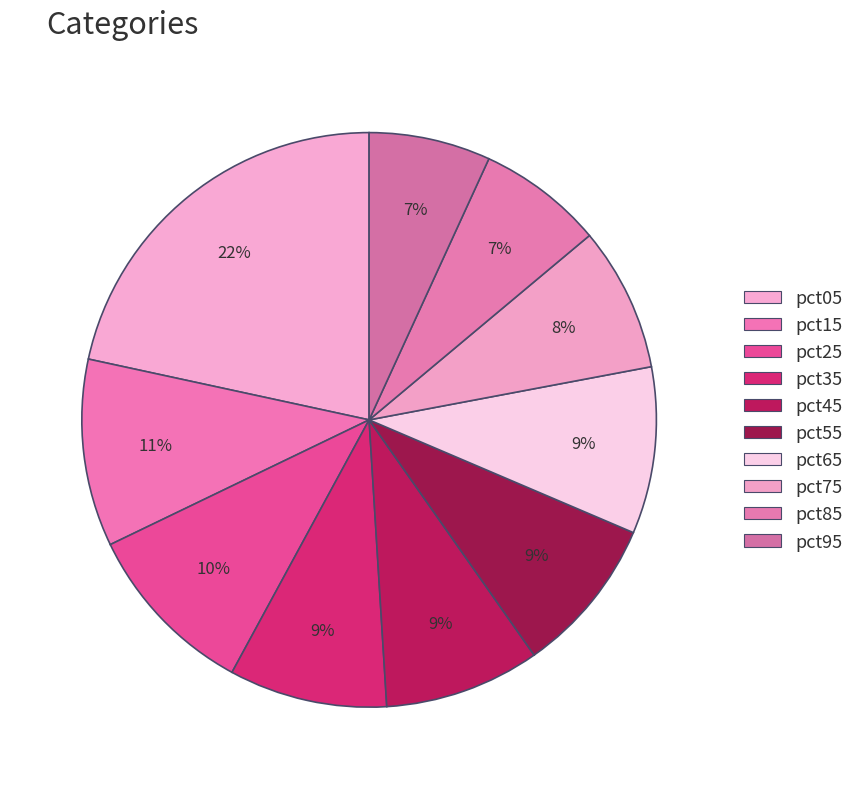

Which category has the biggest portion of the pie?

pct05